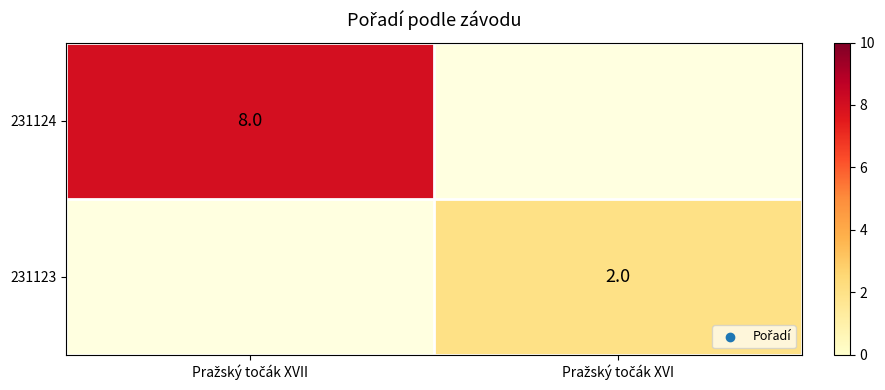

At which label does 231124 reach its minimum?

Pražský točák XVII